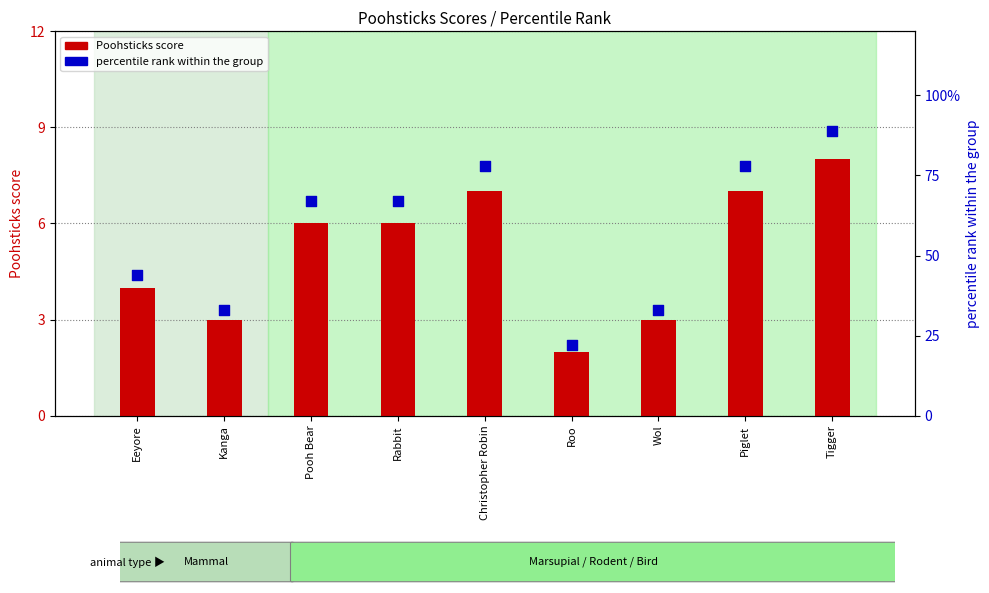

What is the total value across all series at Pooh Bear?

73